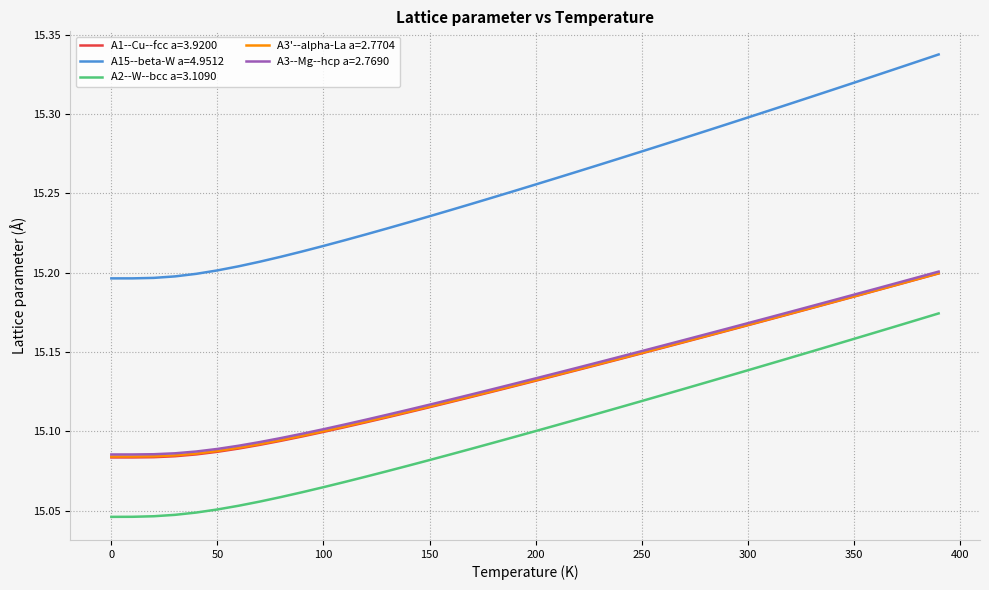

True or false: A1--Cu--fcc a=3.9200 and A15--beta-W a=4.9512 cross at least once.

False